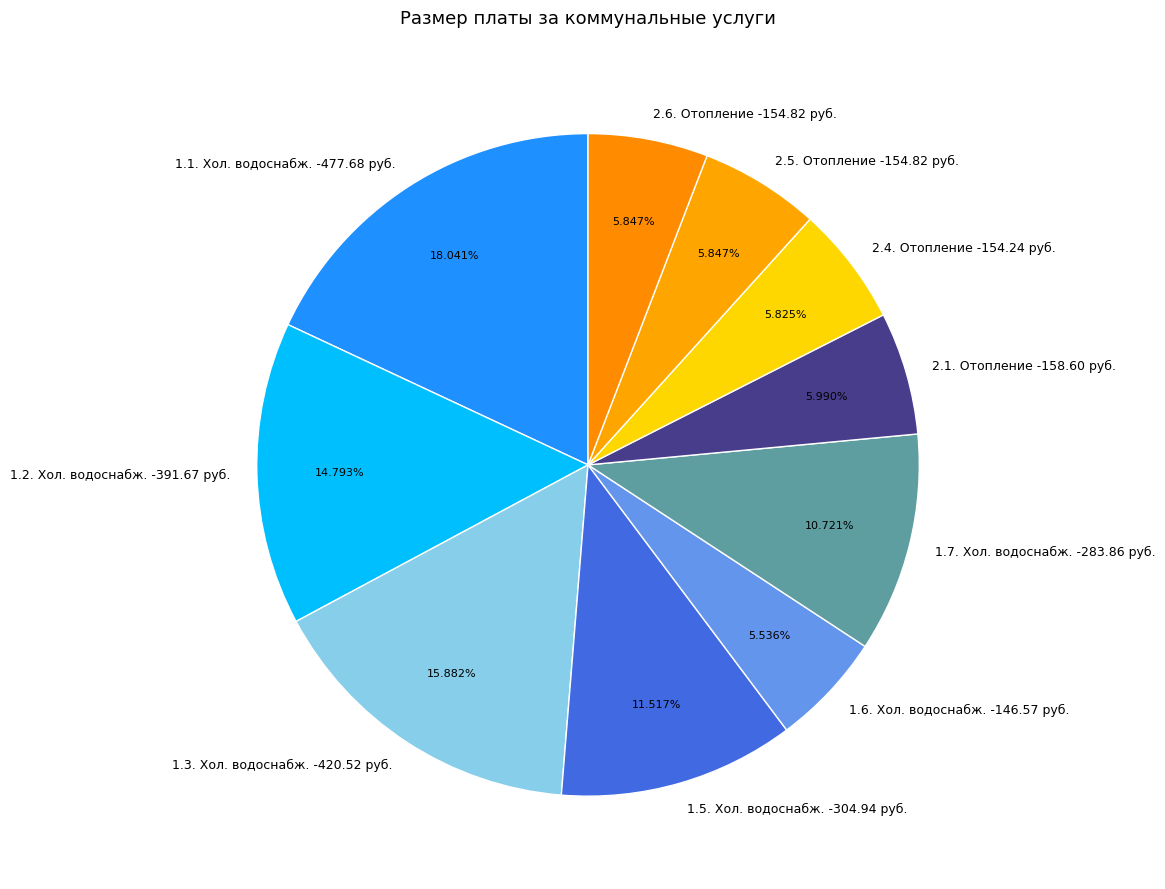

Which category has the biggest portion of the pie?

1.1. Хол. водоснабж. -477.68 руб.